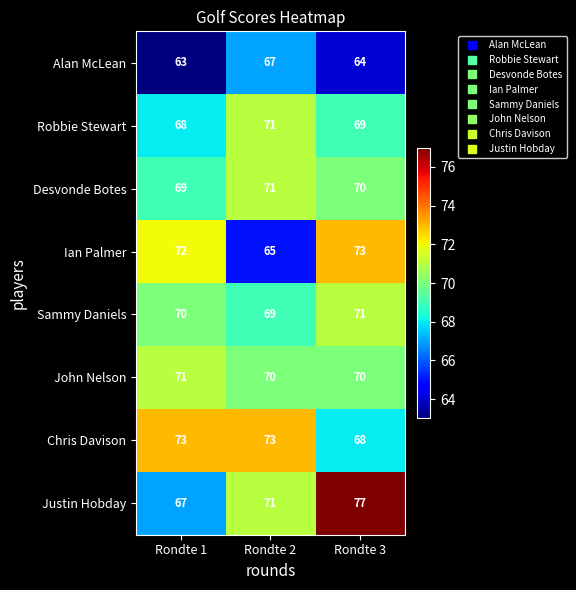

Where does the Desvonde Botes series first go above 70?

Rondte 2